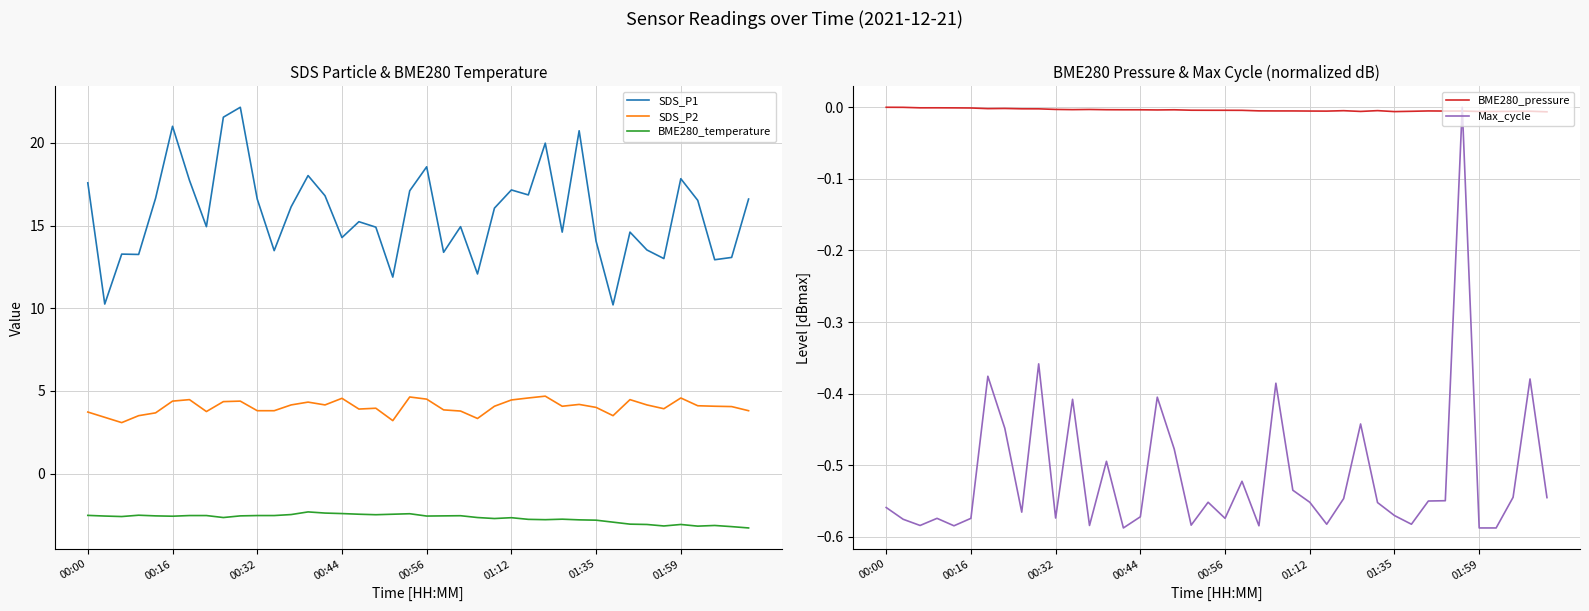

How many lines are shown in the chart?

5